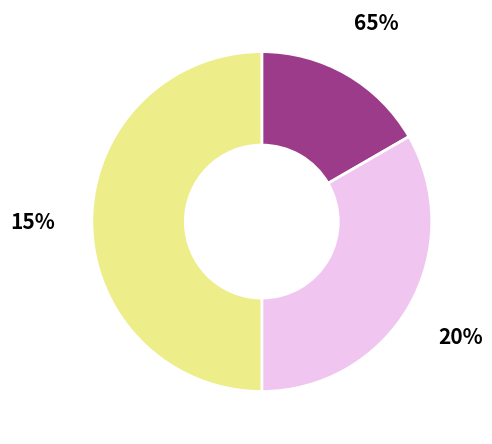

Count the number of slices in the pie.

3